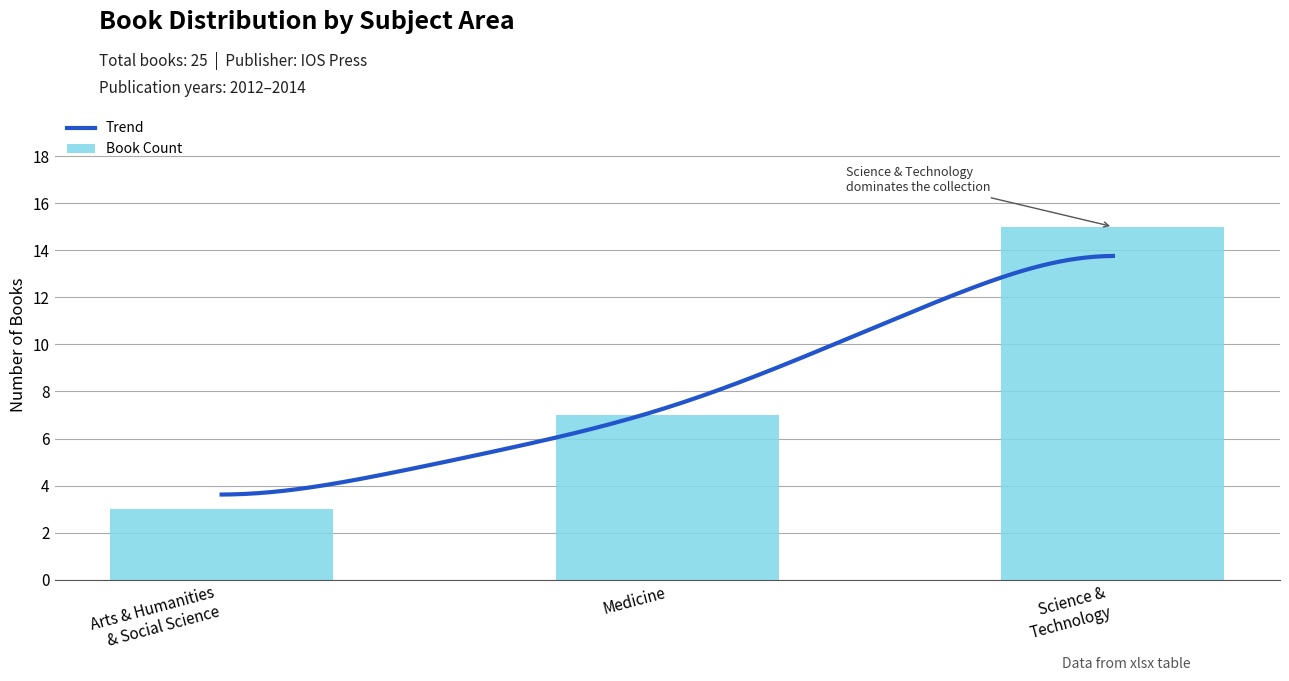

What is the maximum value for Book Count?

15